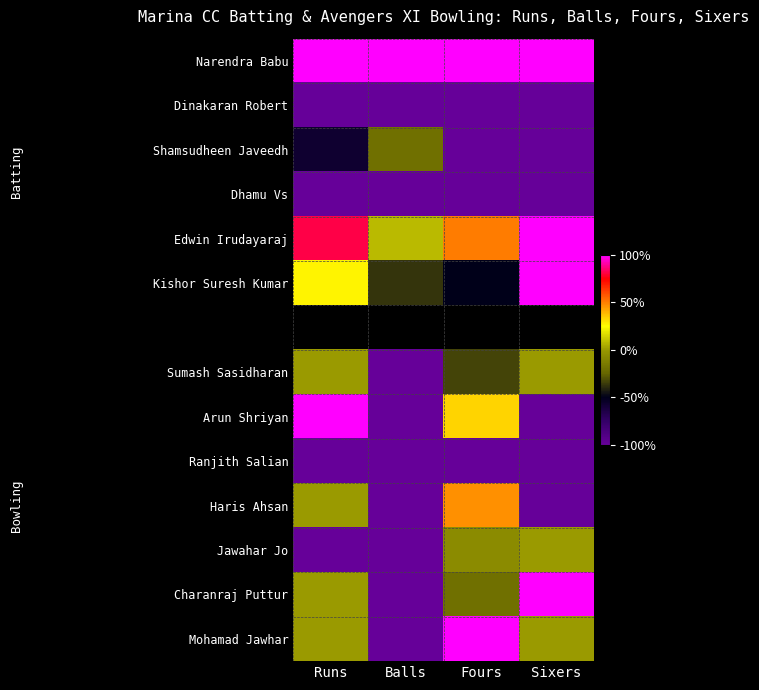

How many Mohamad Jawhar values are between 0 and 1?

3